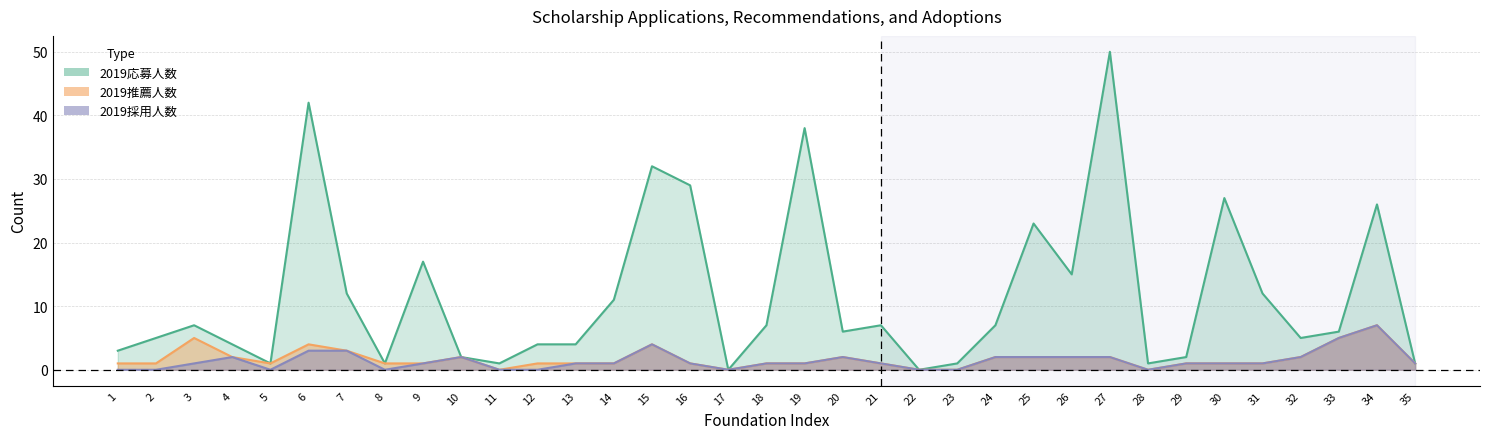

Count the number of data series in this chart.

3